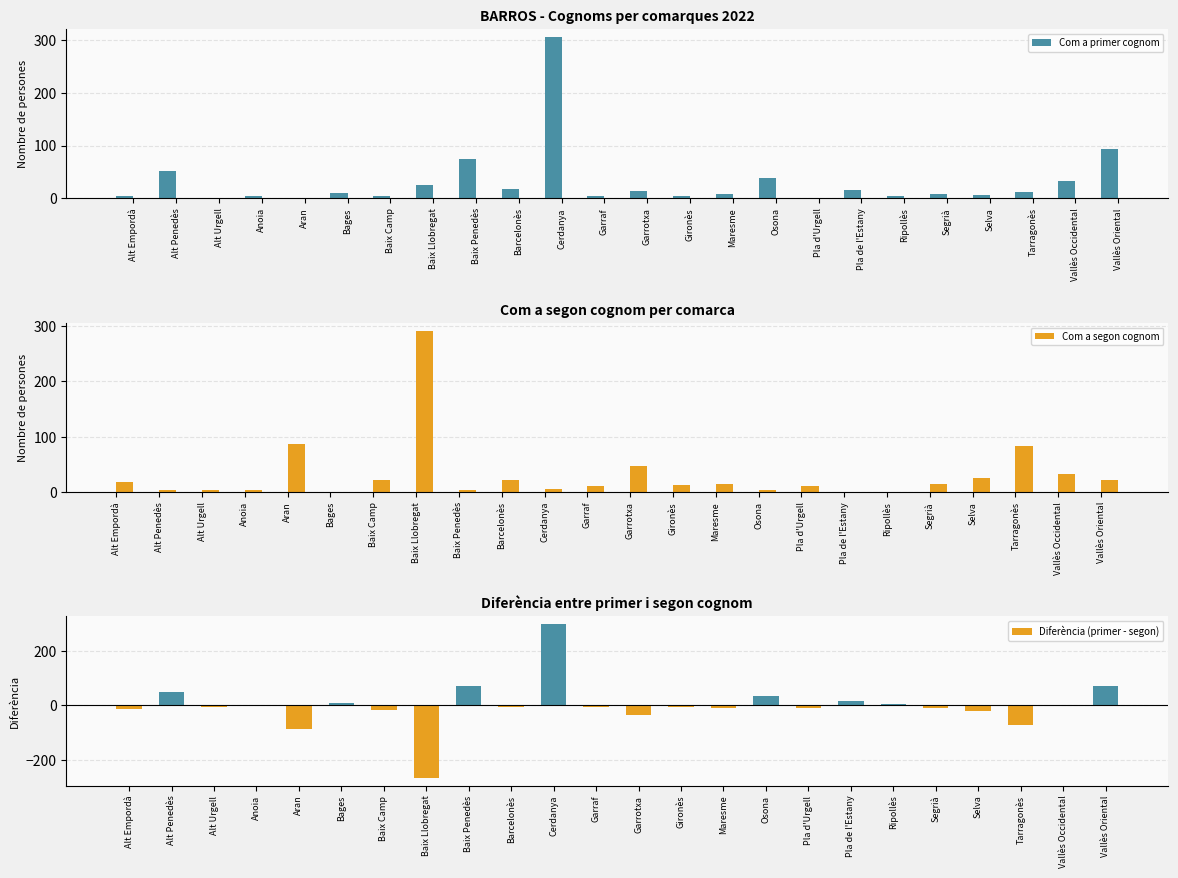

How many values in Diferència (primer - segon) are below zero?

14